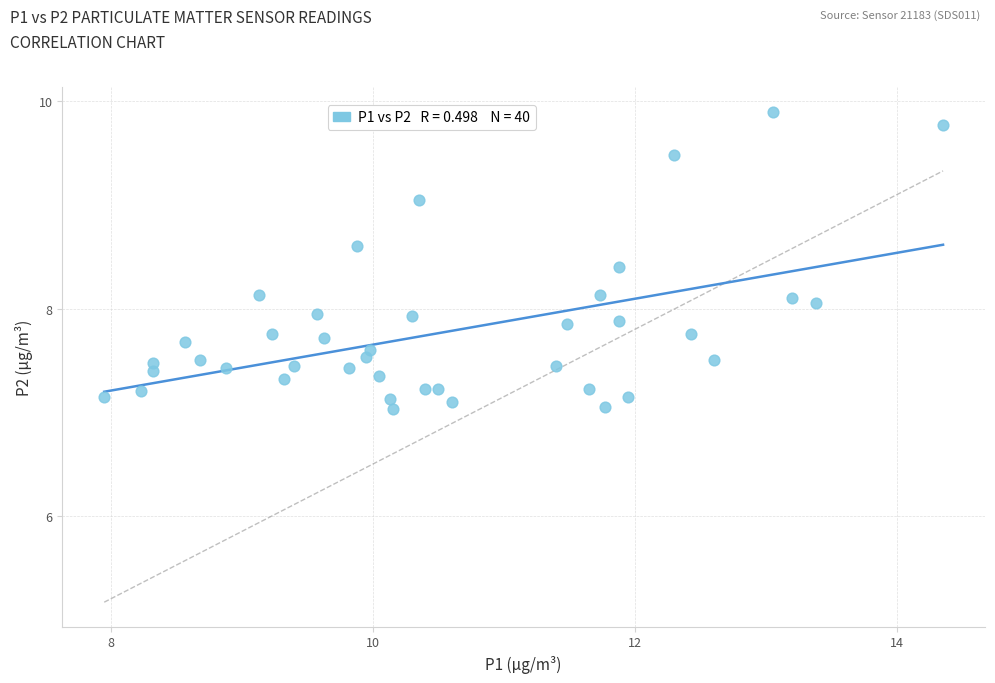

What is the range of X values (max minus min)?

6.4